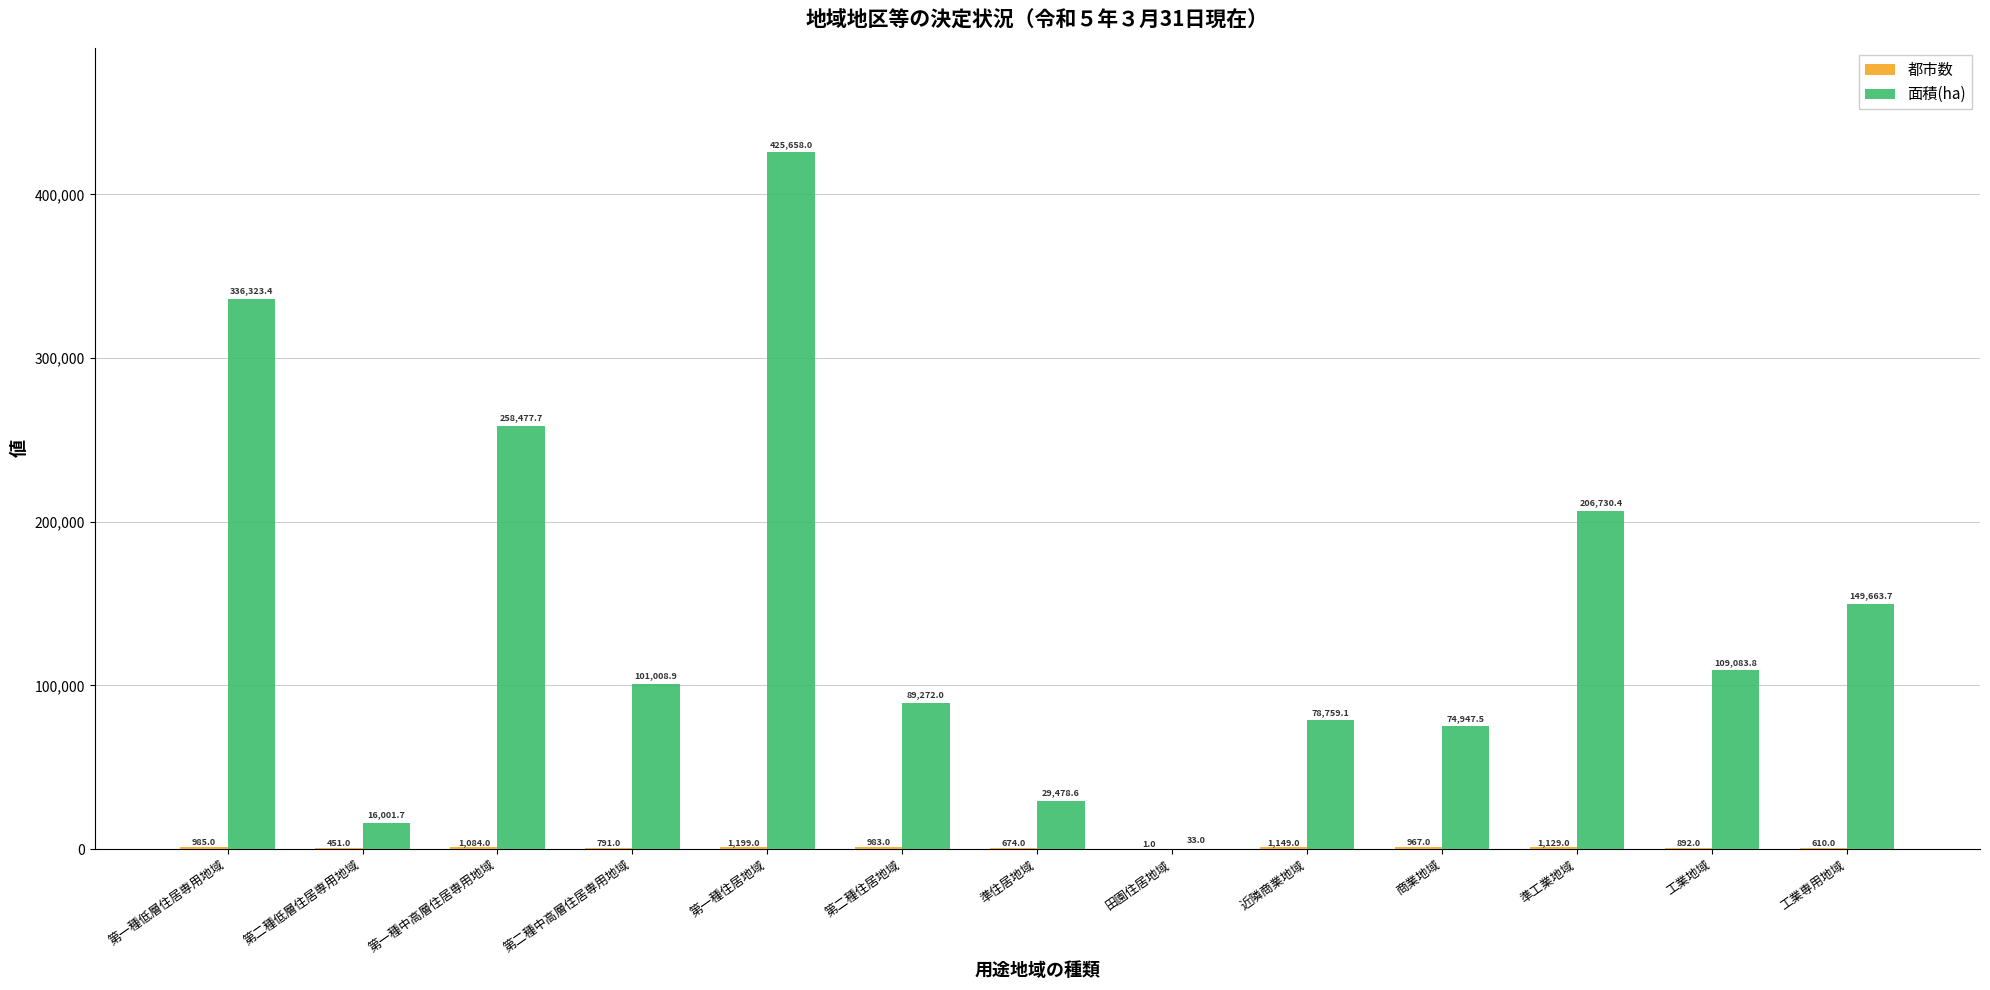

The value of 面積(ha) at 第二種住居地域 is 148267.7. True or false?

False